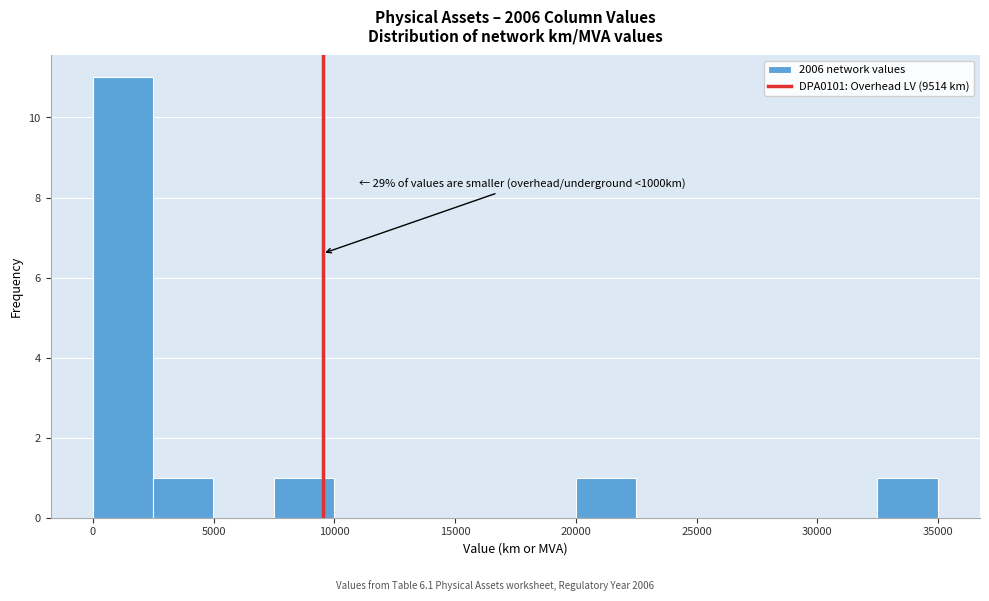

Over which range of the x-axis is the bar tallest?

0 to 2500